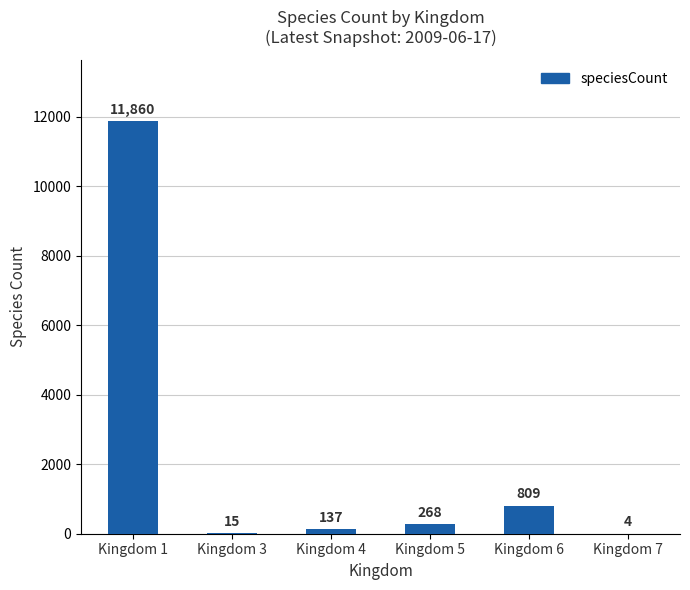

Are the bars horizontal?

No